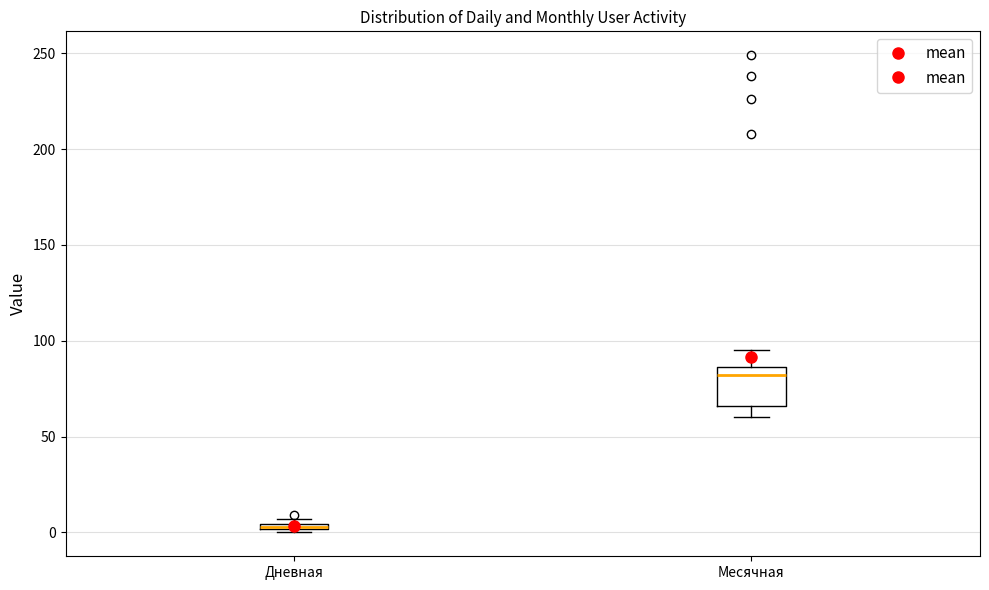

Which box is the tallest, from its lower edge to its upper edge?

Месячная